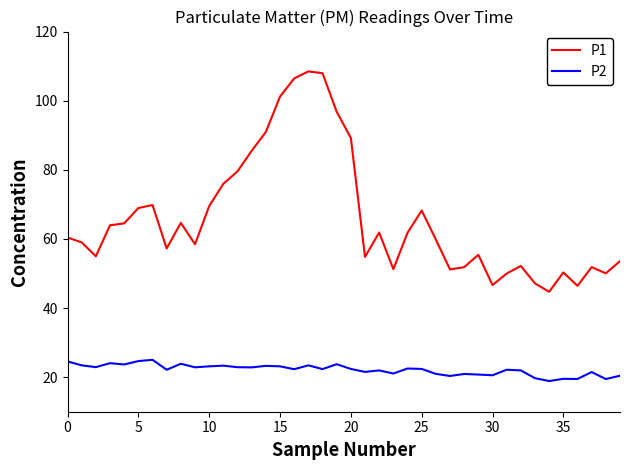

List the series in order of their peak value, lowest first.

P2, P1